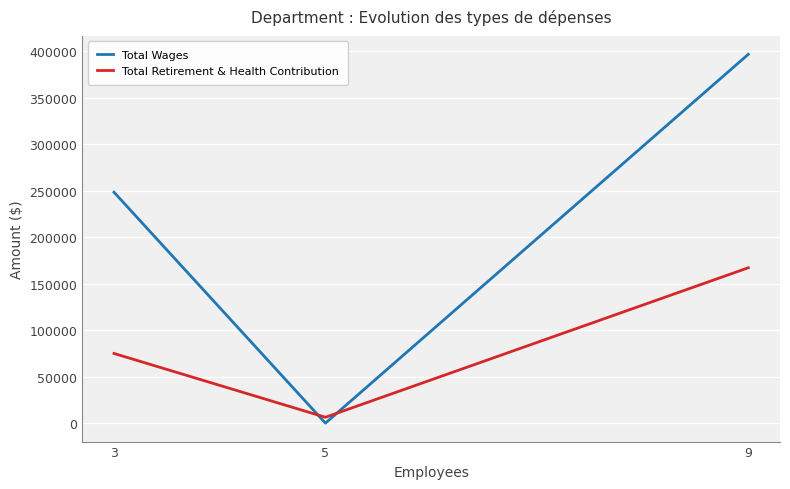

The Total Retirement & Health Contribution series shows 115121 at 9. True or false?

False